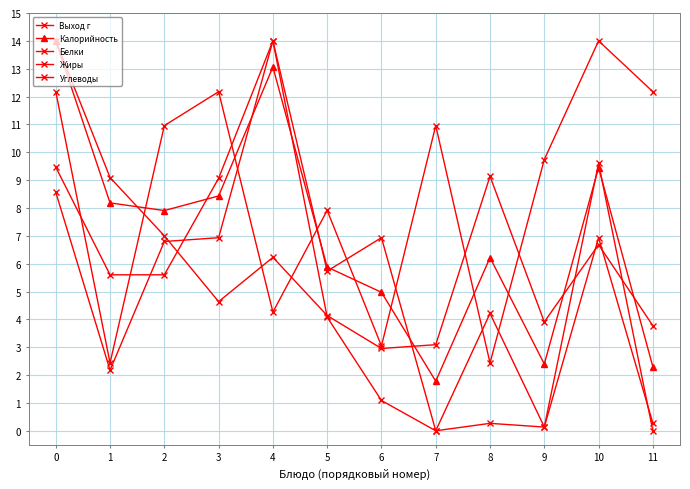

In Калорийность, how many points are lower than both neighbors (excluding endpoints)?

3